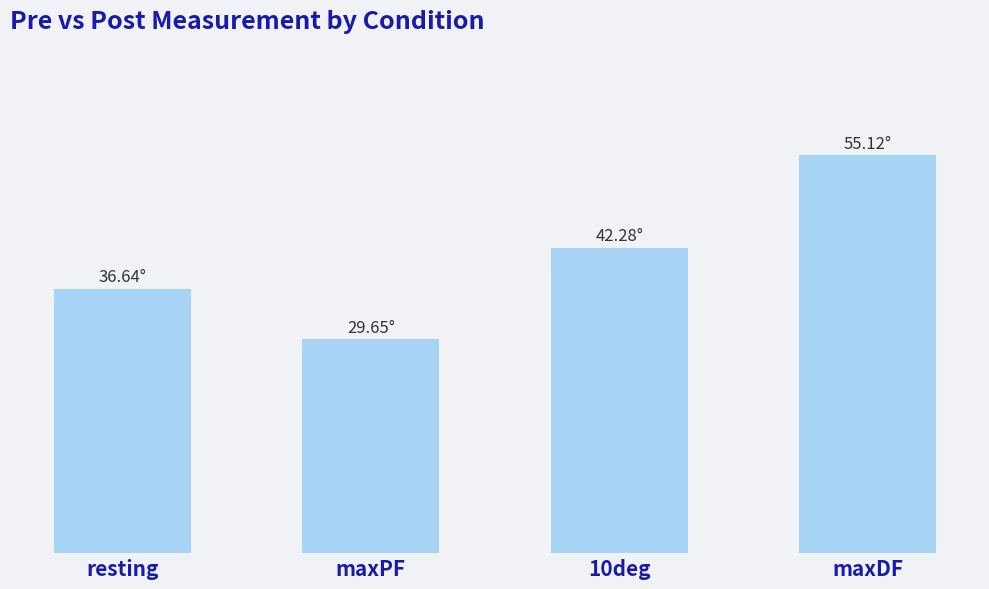

Are the bars grouped side by side (vs. stacked)?

No